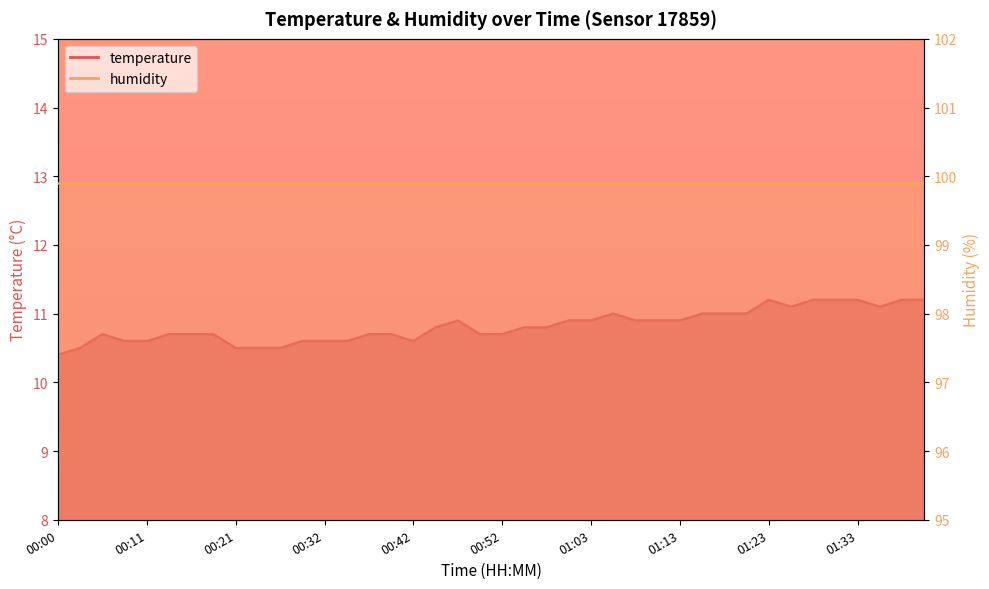

What is the maximum value shown in the chart?

11.2